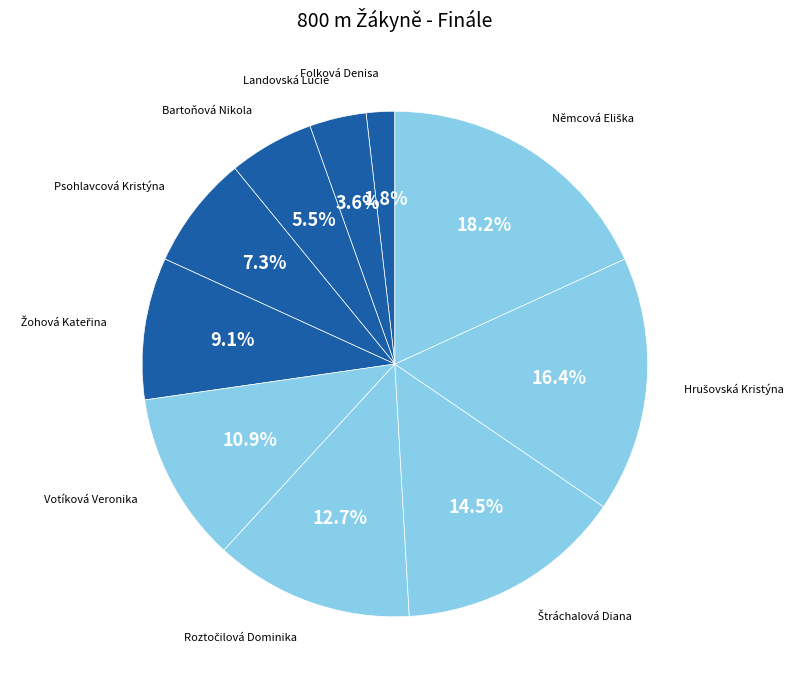

To the nearest percent, what is the difference between the largest and smallest slice percentages?

16%